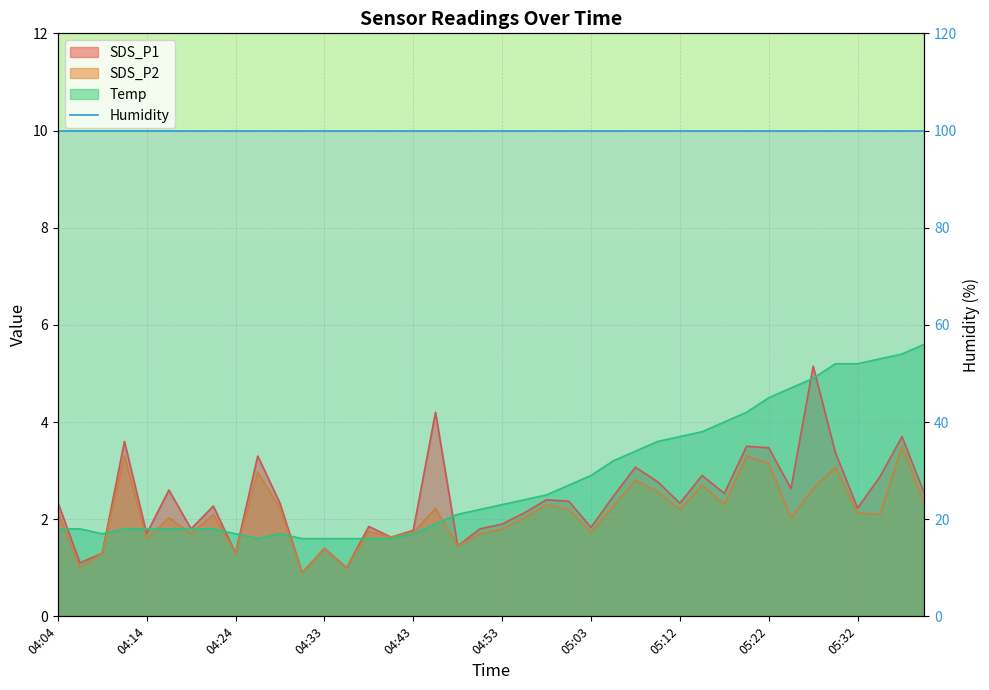

How many times do SDS_P1 and Temp cross each other?

11